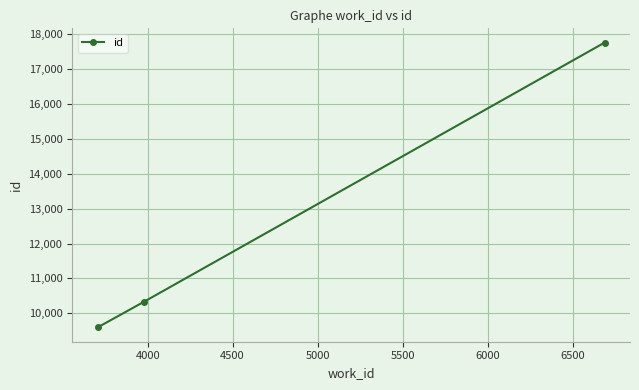

Reading left to right, list all the values displayed in this chart.

9597	10340	17751